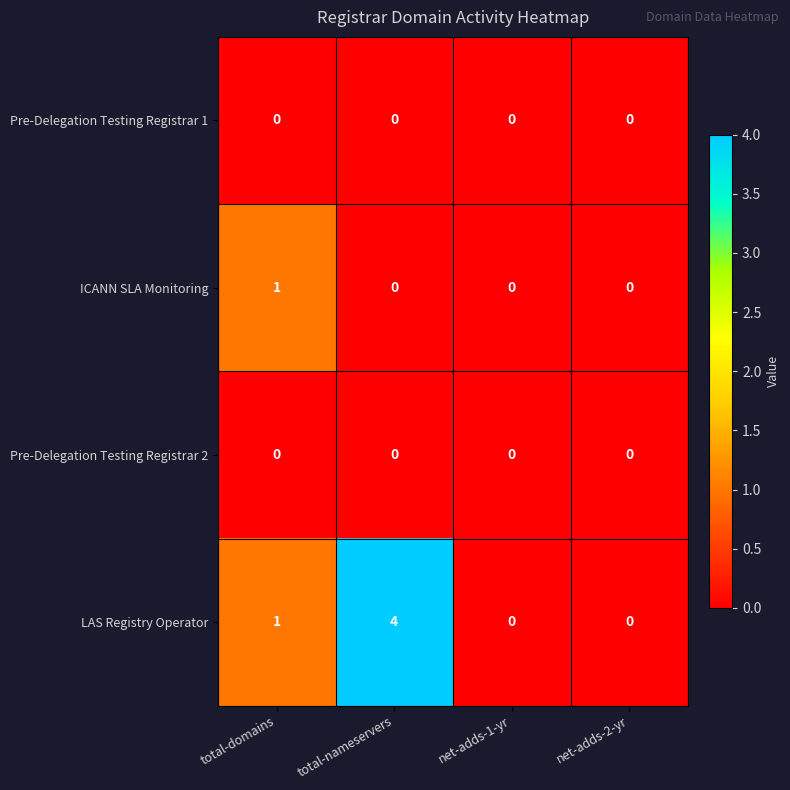

At which category is the sum across all series the highest?

total-nameservers